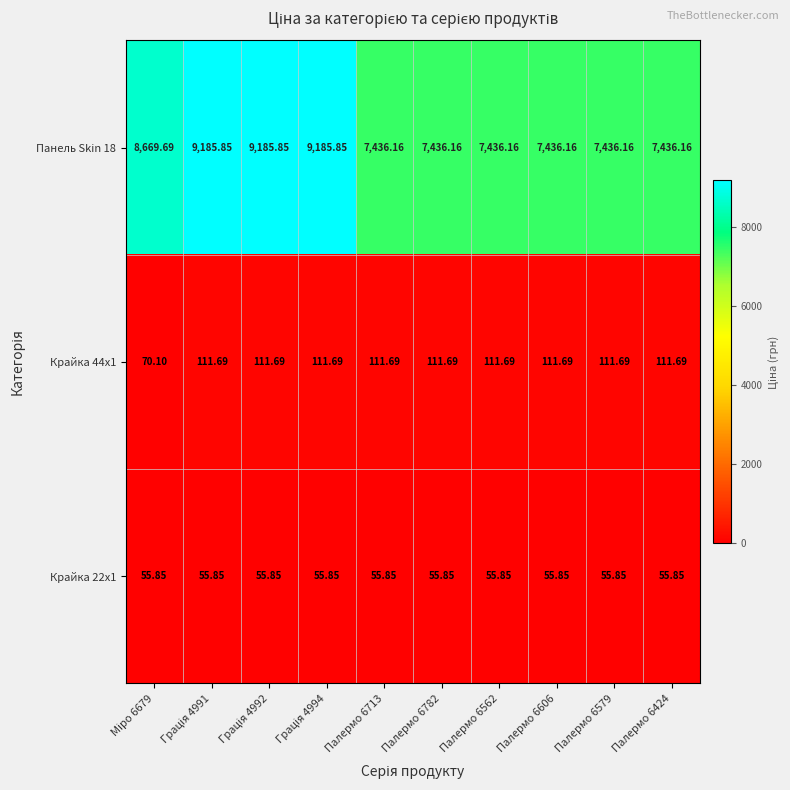

What is the greatest value displayed?

9185.9